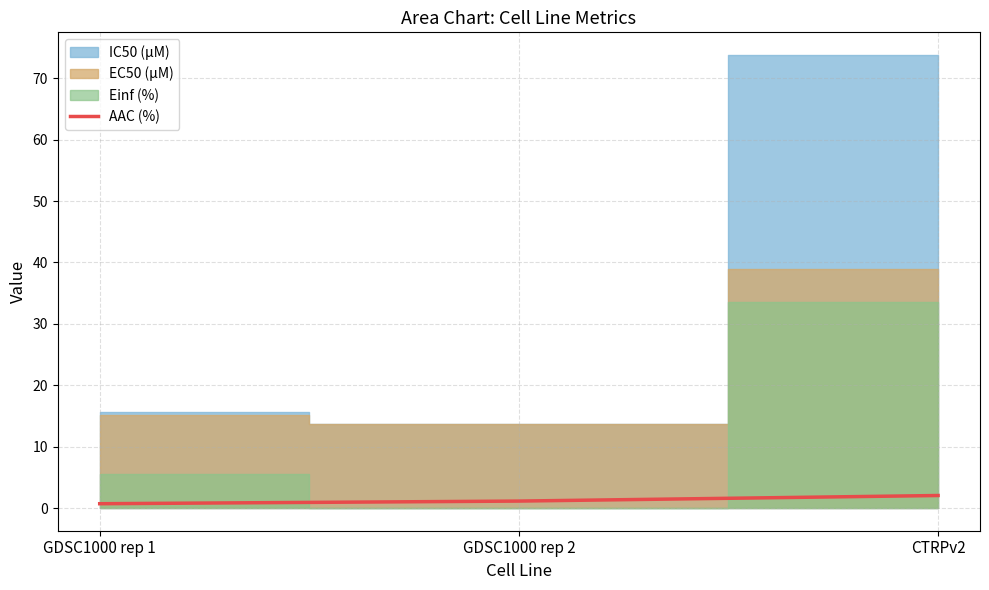

Which category has the lowest value across all series?

GDSC1000 rep 1